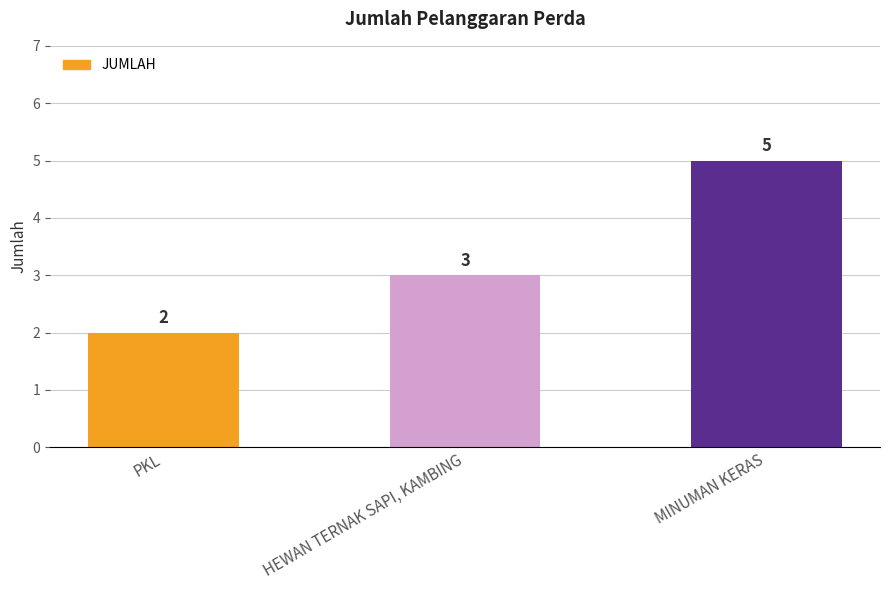

Which category has the lowest value across all series?

PKL